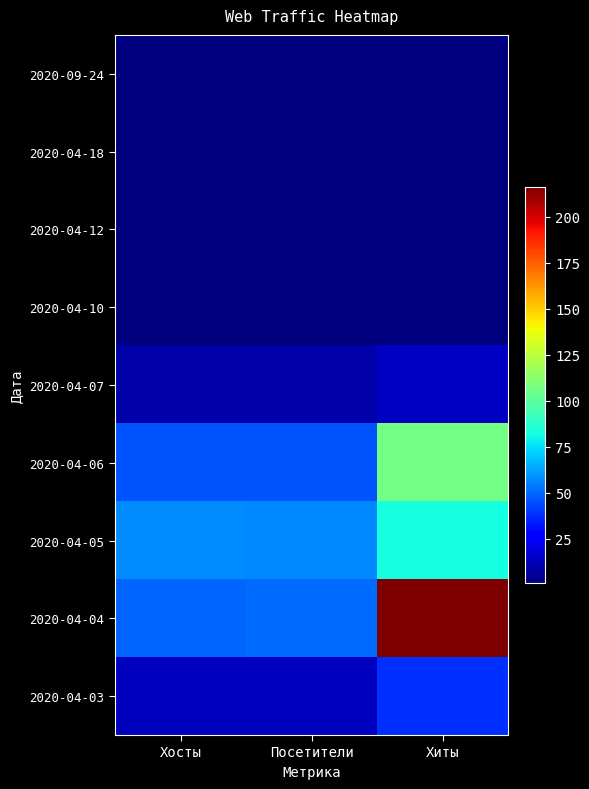

Reading left to right, transcribe all the data shown in this chart.

2020-09-24: Хосты=1	Посетители=1	Хиты=1
2020-04-18: Хосты=1	Посетители=1	Хиты=1
2020-04-12: Хосты=1	Посетители=1	Хиты=1
2020-04-10: Хосты=1	Посетители=1	Хиты=1
2020-04-07: Хосты=9	Посетители=9	Хиты=14
2020-04-06: Хосты=46	Посетители=46	Хиты=106
2020-04-05: Хосты=58	Посетители=57	Хиты=82
2020-04-04: Хосты=49	Посетители=51	Хиты=216
2020-04-03: Хосты=13	Посетители=13	Хиты=38